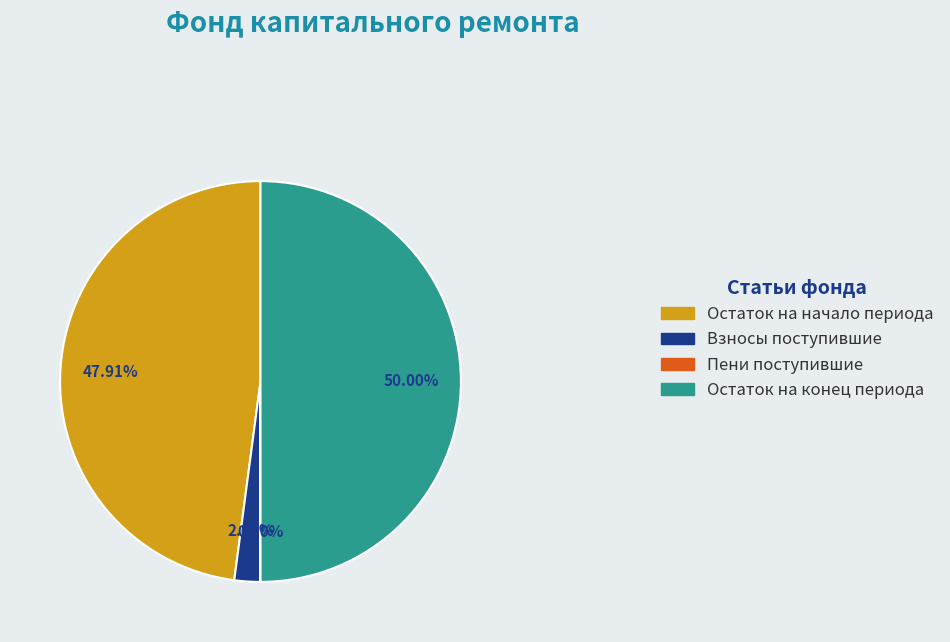

What is the largest slice in the pie chart?

Остаток на конец периода